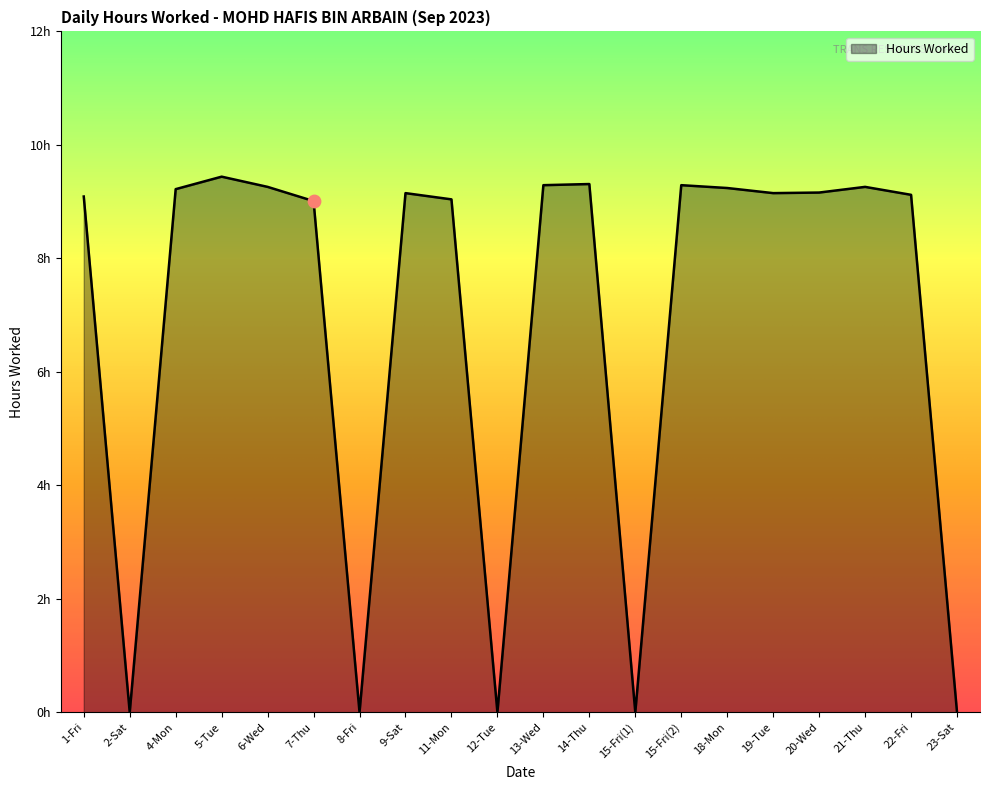

Approximately how many times larger is the value at 21-Thu compared to 9-Sat?

1.0